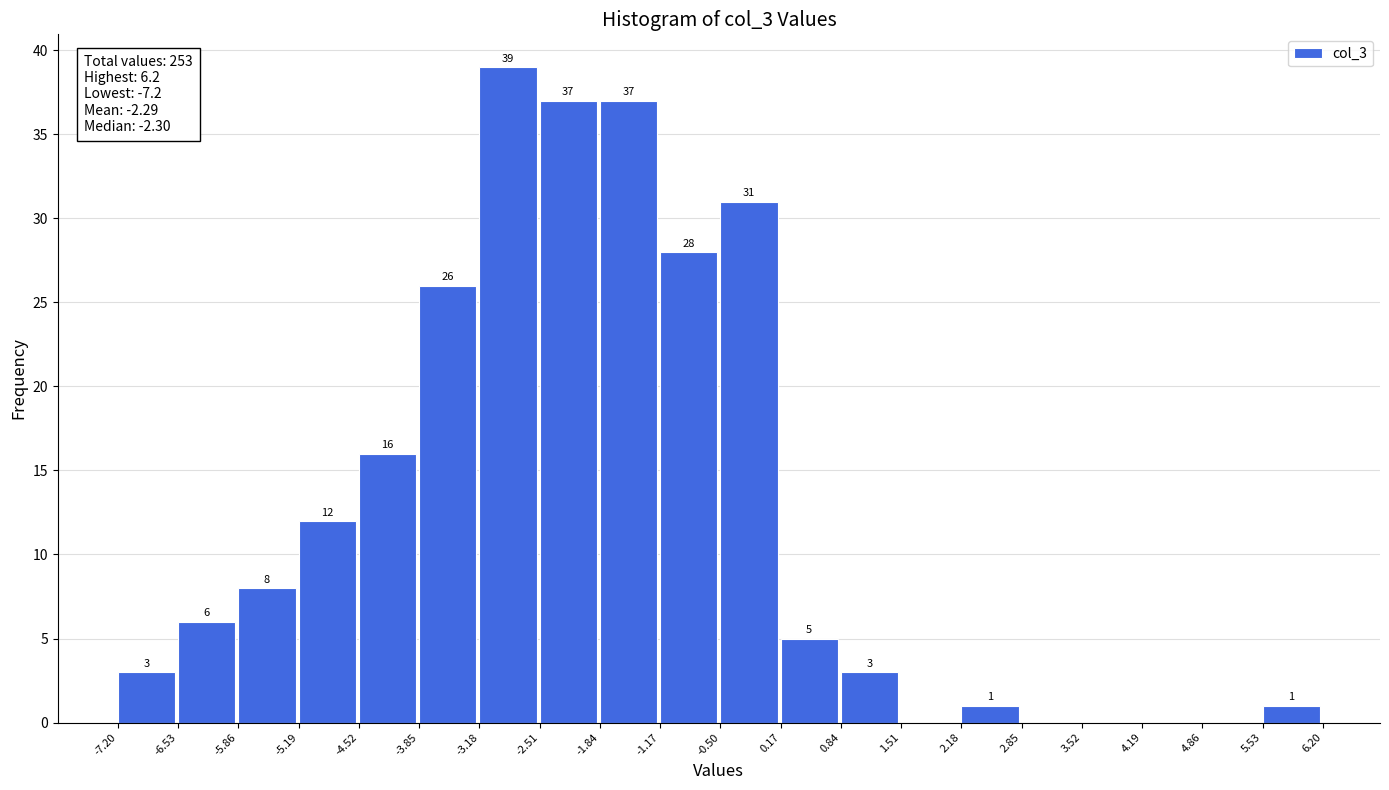

Which range on the x-axis has the tallest bar?

-3.18 to -2.51